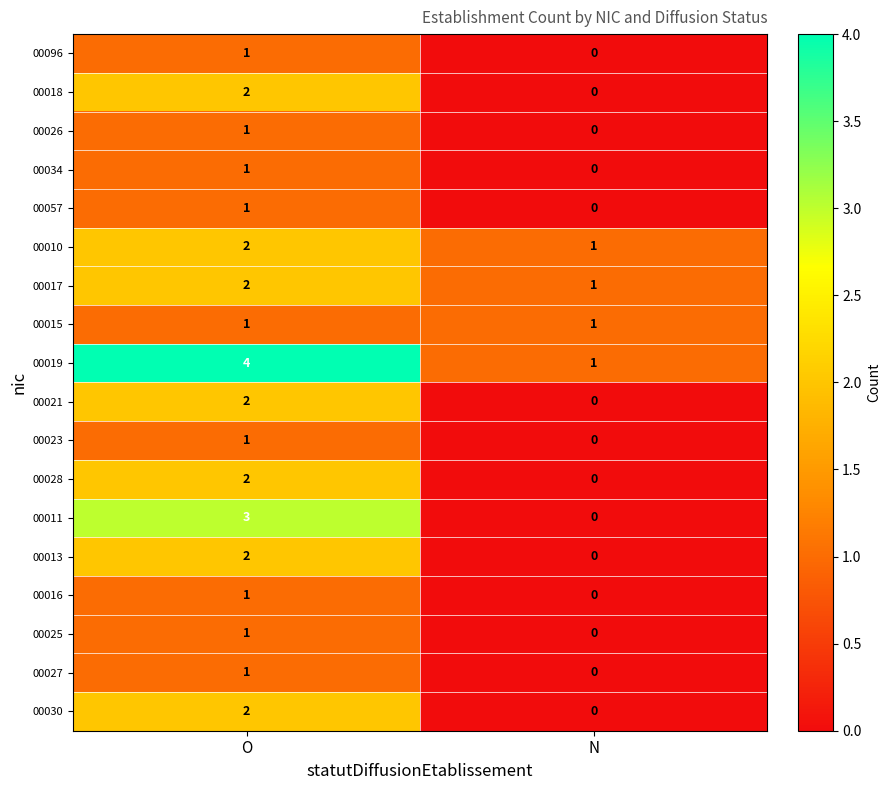

Read the 00011 value at O.

3